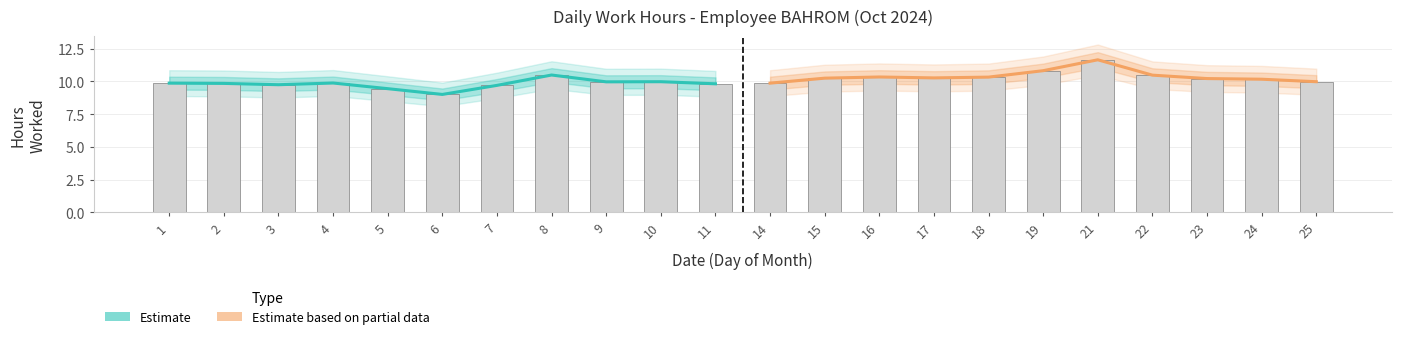

What are all the series names shown in the legend?

Estimate, Estimate based on partial data